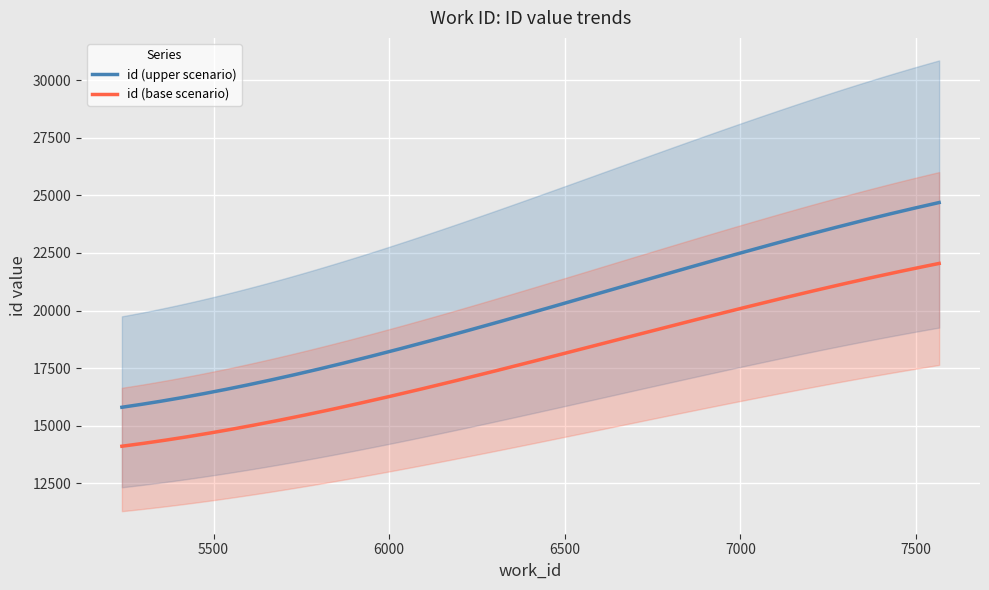

True or false: id (upper scenario) and id (base scenario) cross at least once.

False